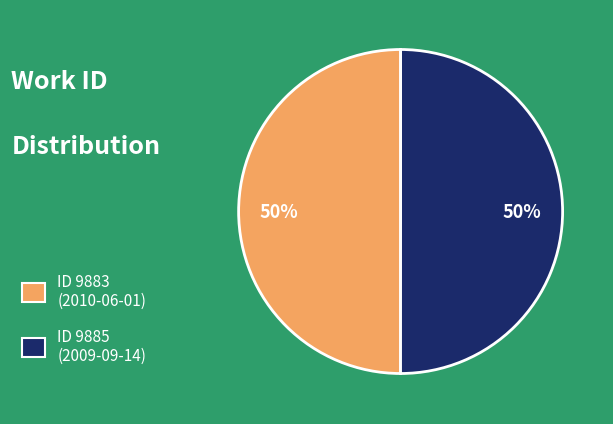

Approximately how many times larger is the value at ID 9883 (2010-06-01) compared to ID 9885 (2009-09-14)?

1.0